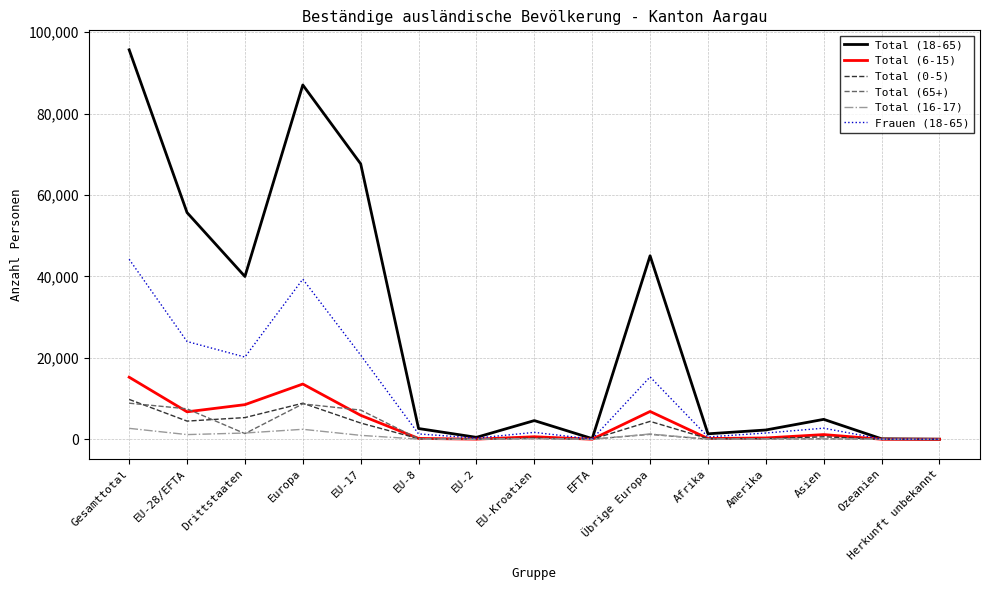

What is the average value of the Frauen (18-65) series?

11466